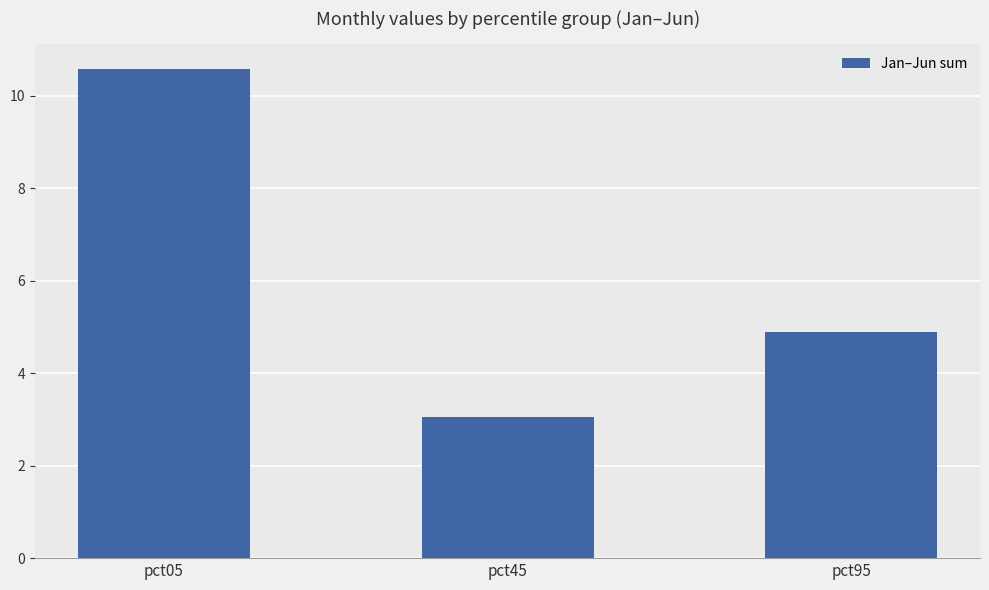

Does the chart contain any negative values?

No